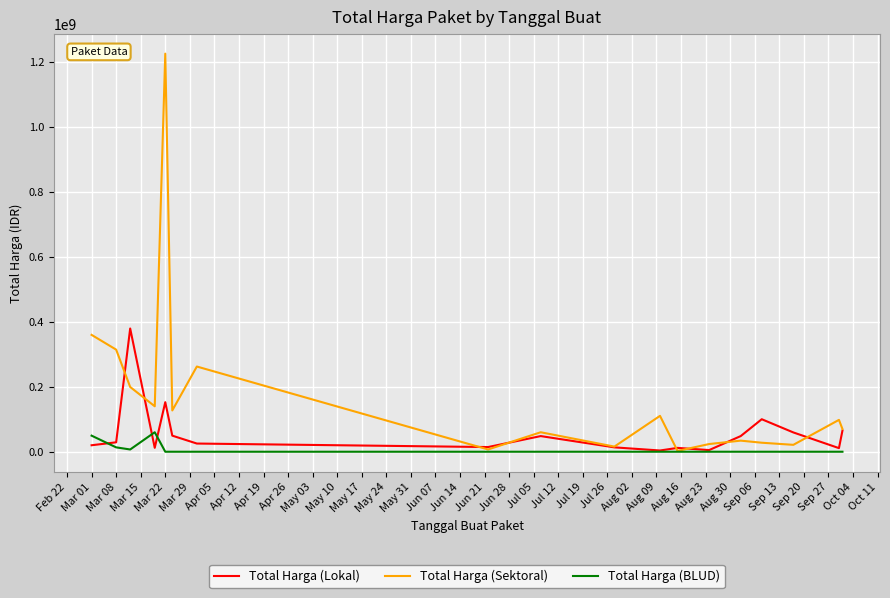

Which series has the widest spread of values?

Total Harga (Sektoral)